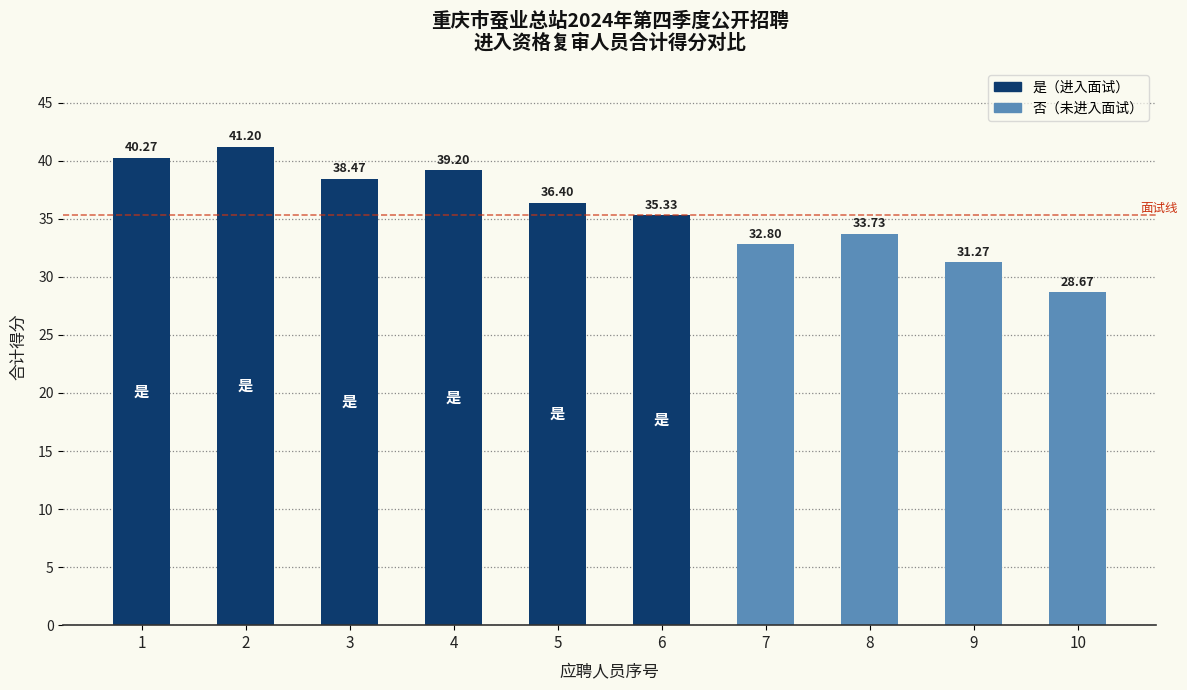

Reading right to left, what are all the values shown in this chart?

10=28.7	9=31.3	8=33.7	7=32.8	6=35.3	5=36.4	4=39.2	3=38.5	2=41.2	1=40.3